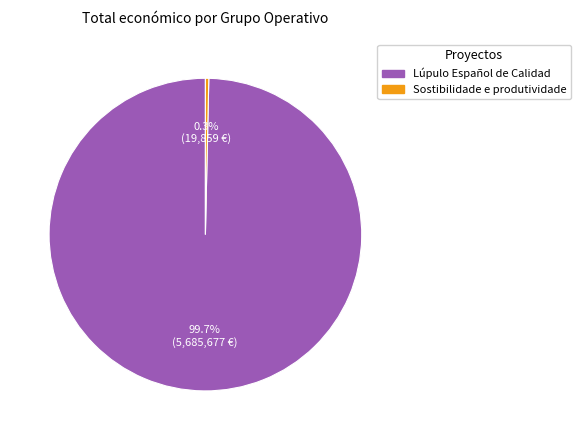

To the nearest percent, what is the difference between the largest and smallest slice percentages?

99%